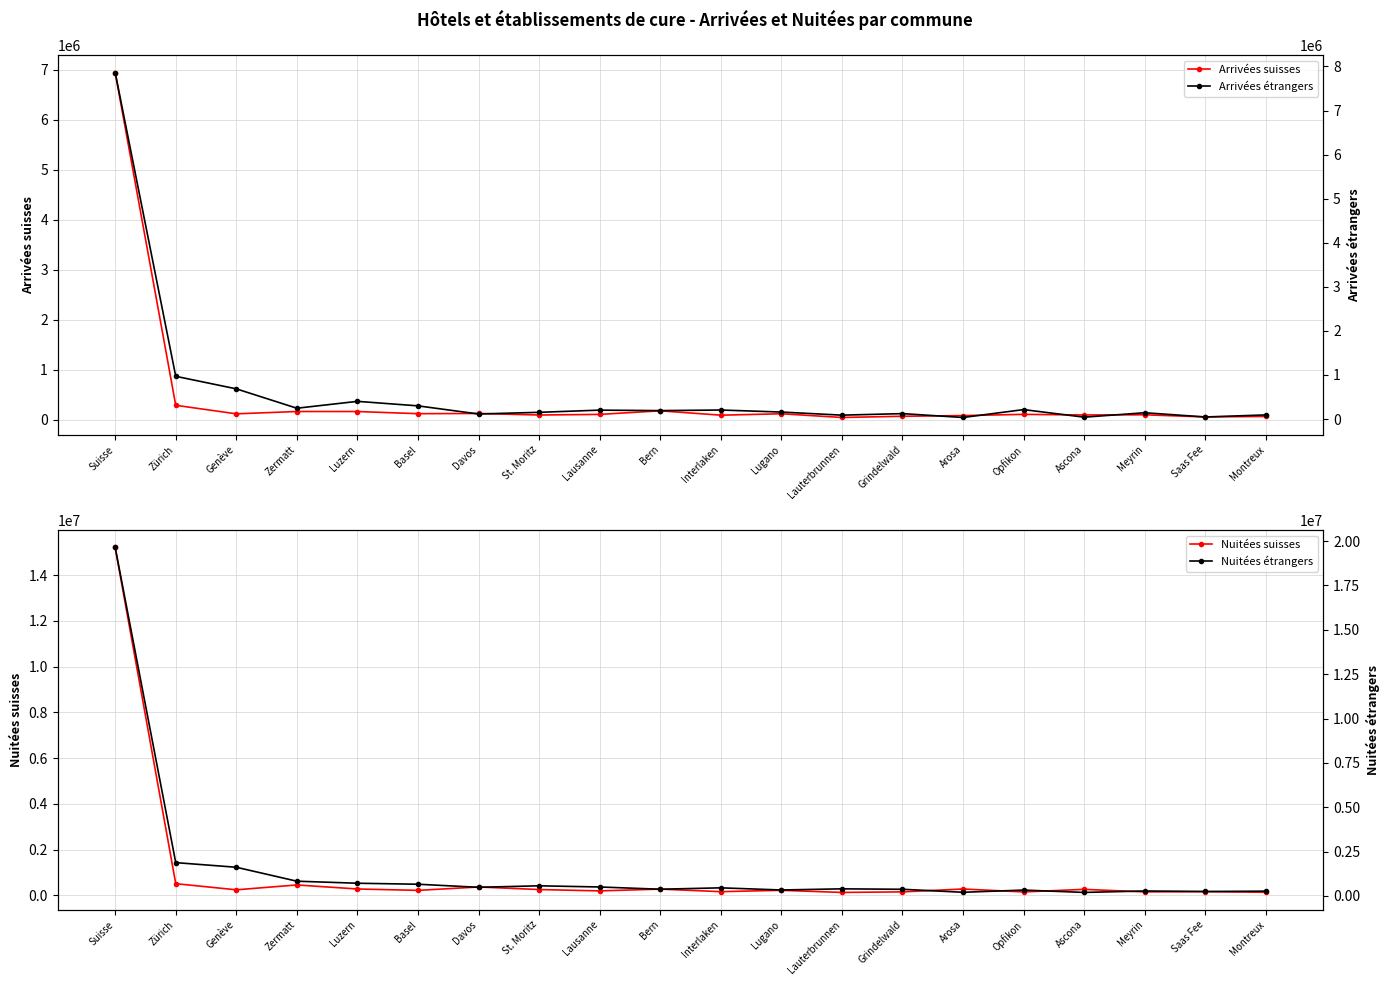

List the labels in order of Arrivées étrangers value, largest first.

Suisse, Zürich, Genève, Luzern, Basel, Zermatt, Opfikon, Interlaken, Lausanne, Bern, Lugano, St. Moritz, Meyrin, Grindelwald, Davos, Montreux, Lauterbrunnen, Saas Fee, Ascona, Arosa